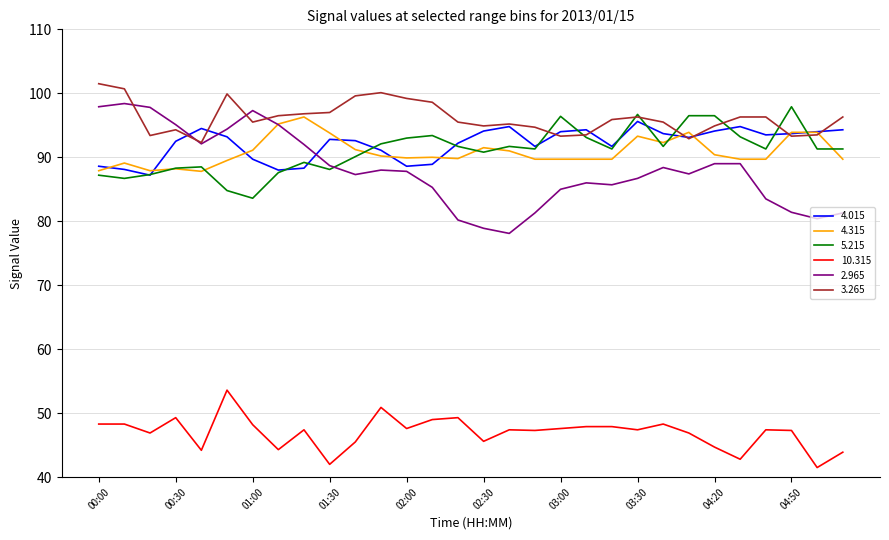

What is the greatest value displayed?

101.5